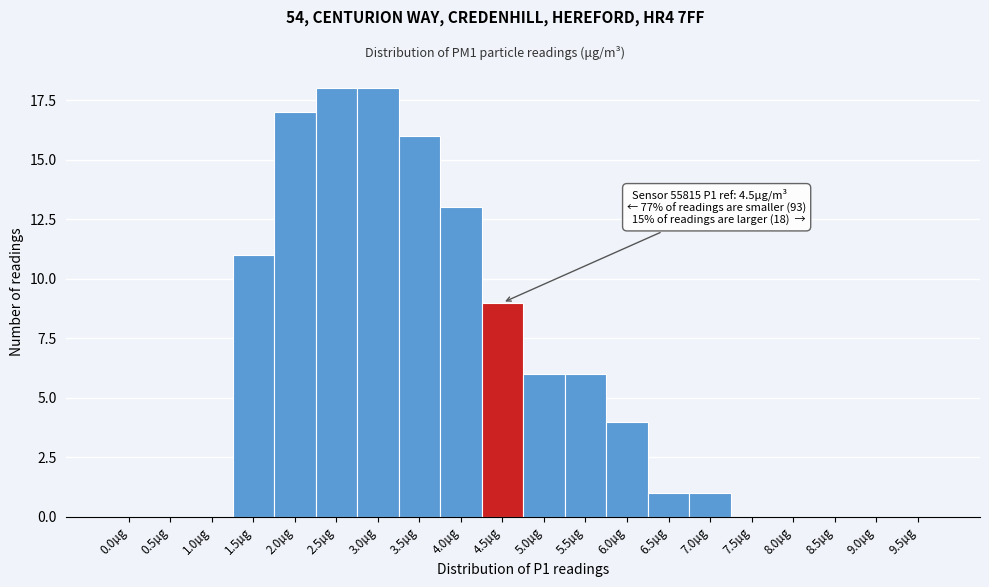

Reading right to left, extract all data points from this chart.

9.5µg=0	9.0µg=0	8.5µg=0	8.0µg=0	7.5µg=0	7.0µg=1	6.5µg=1	6.0µg=4	5.5µg=6	5.0µg=6	4.5µg=9	4.0µg=13	3.5µg=16	3.0µg=18	2.5µg=18	2.0µg=17	1.5µg=11	1.0µg=0	0.5µg=0	0.0µg=0